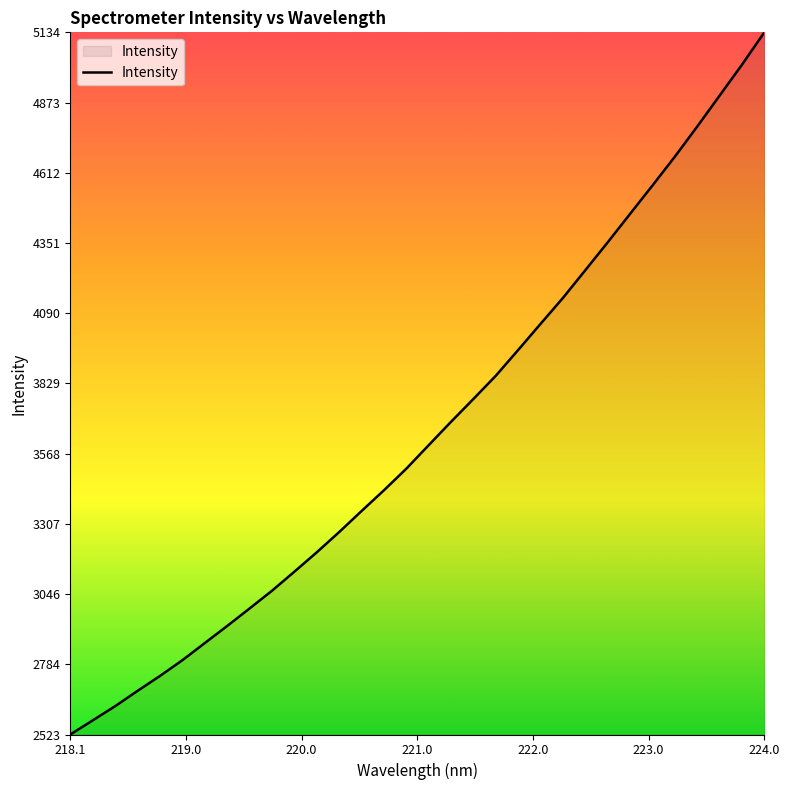

How many categories are shown in the chart?

32